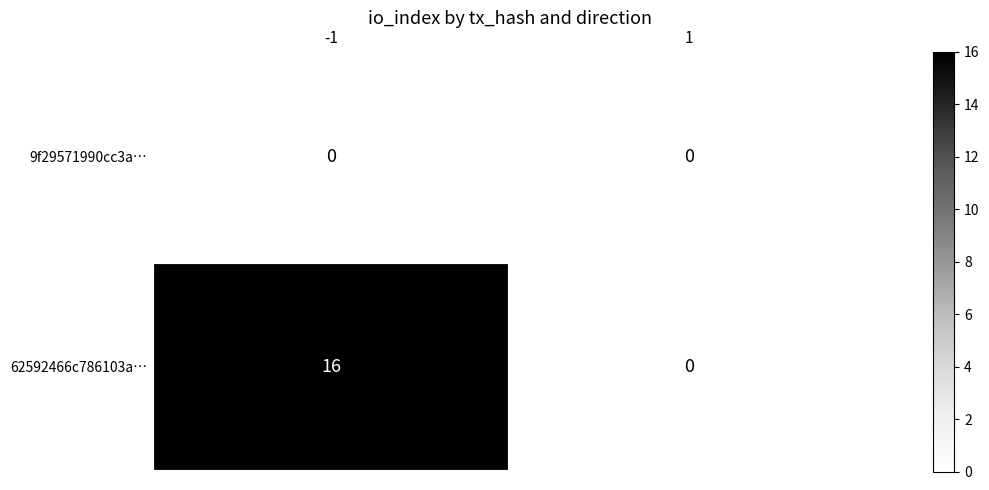

Reading right to left, what are all the values shown in this chart?

9f29571990cc3a…: 1=0	-1=0
62592466c786103a…: 1=0	-1=16